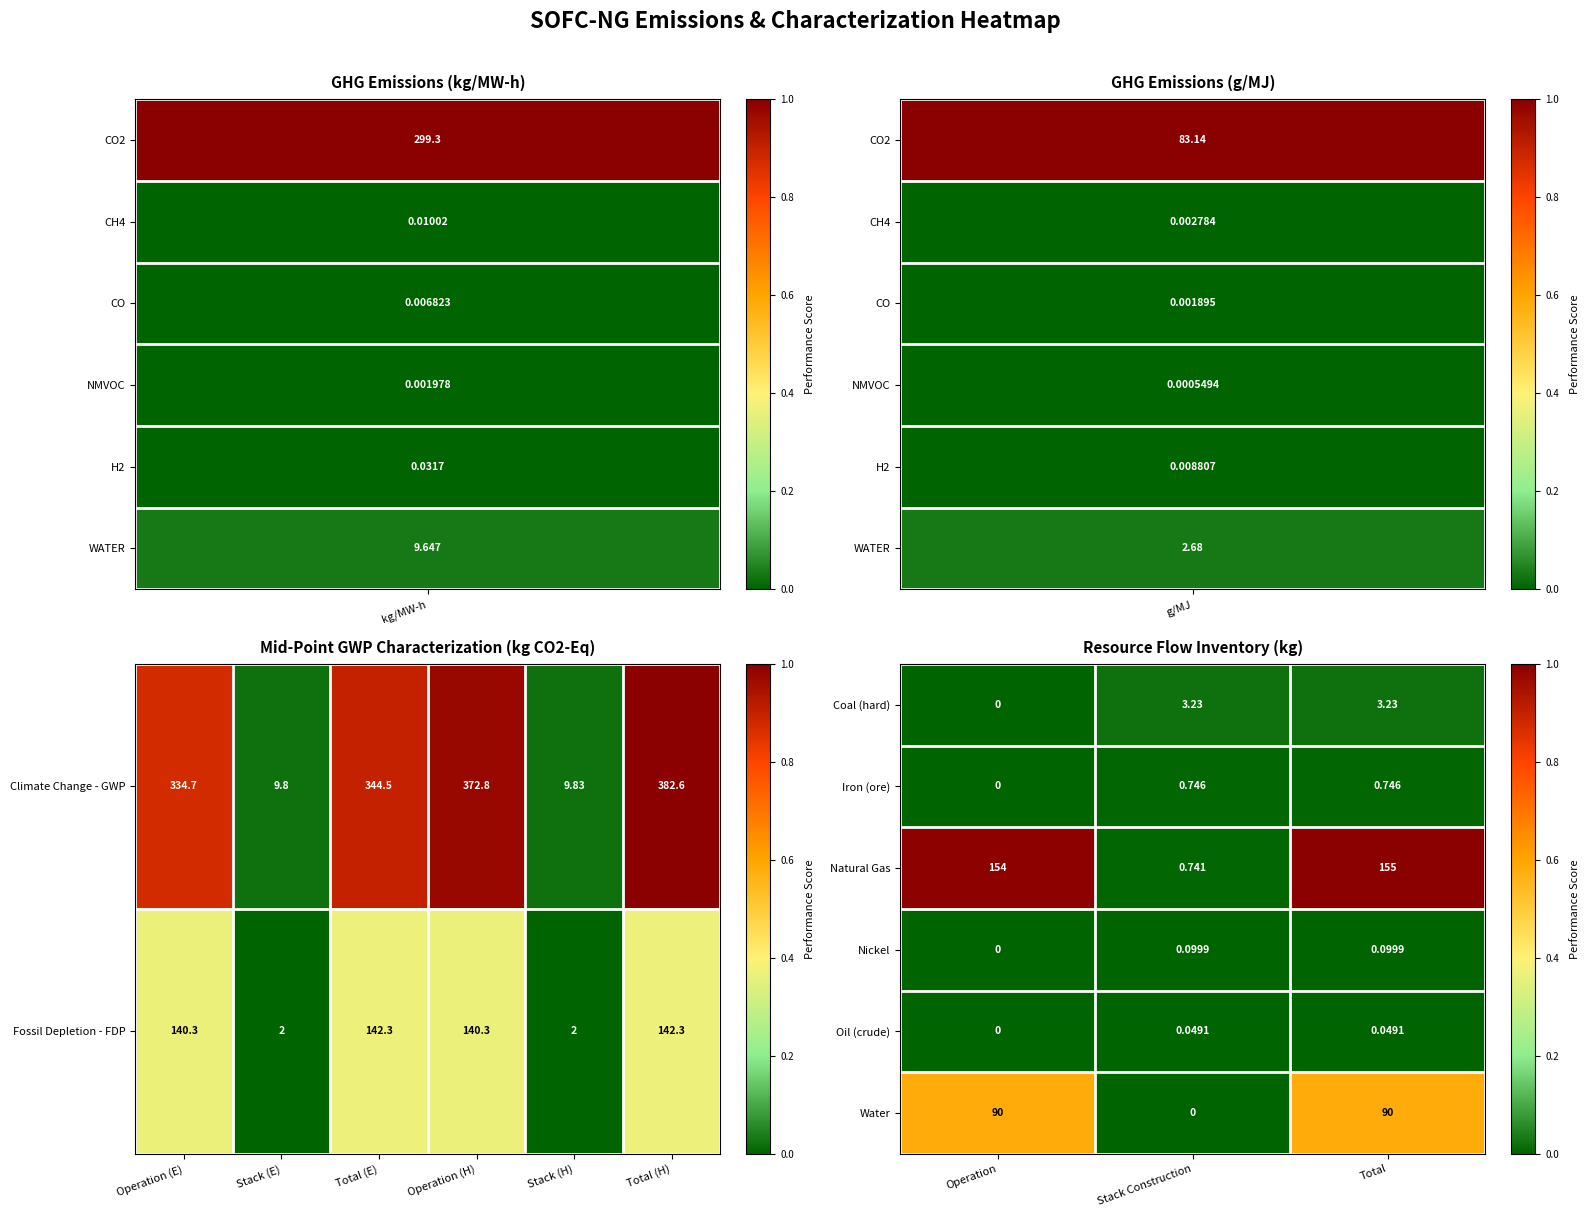

At which label does Coal (hard) reach its minimum?

Operation